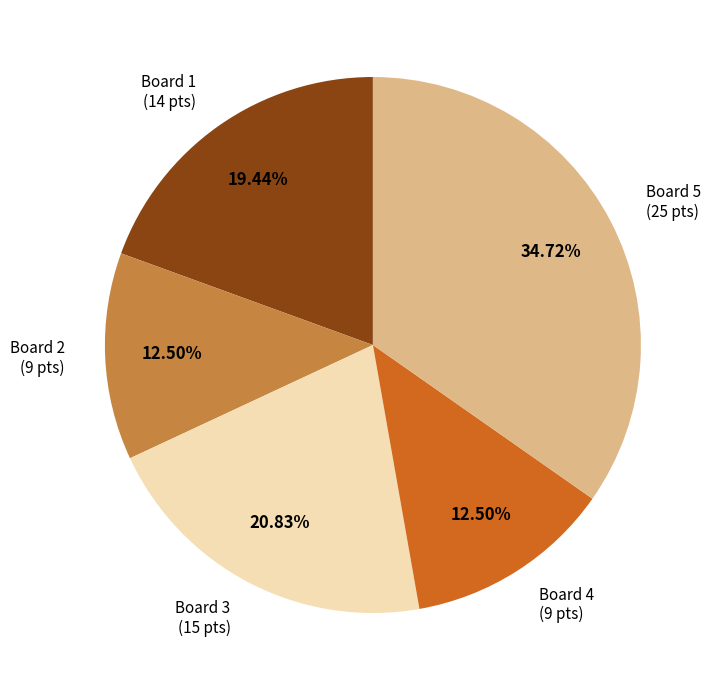

Do Board 2 and Board 1 together represent more than half of the pie?

No